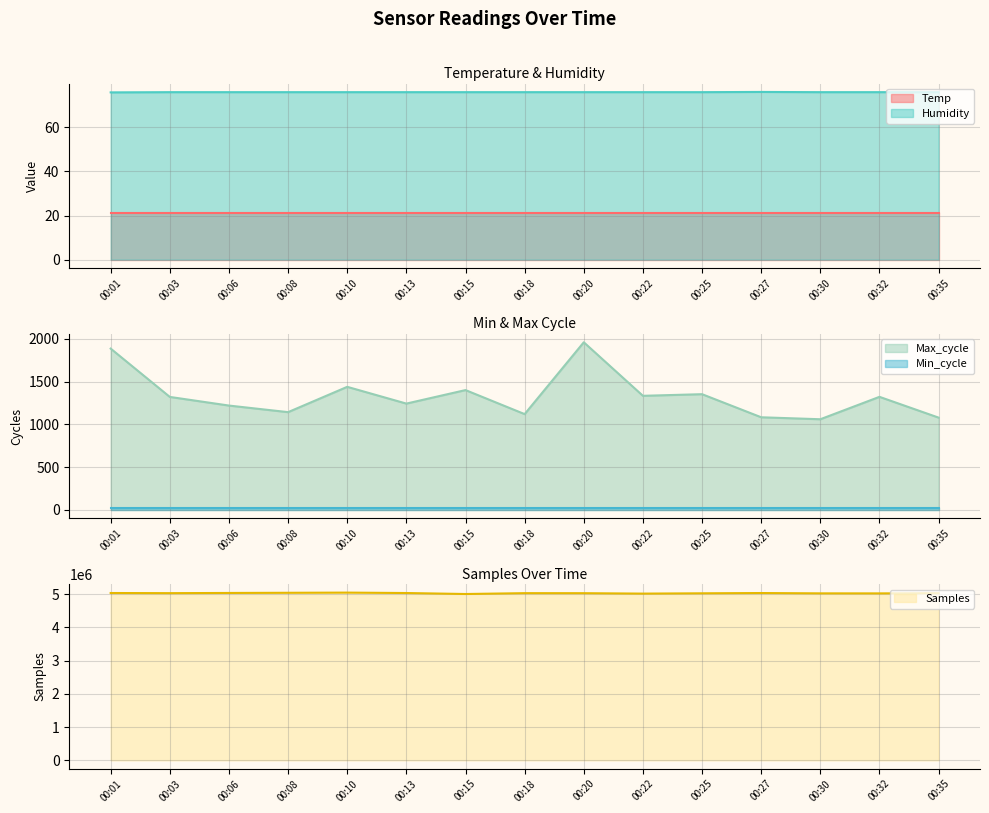

At which category does Max_cycle reach its first local valley?

00:08